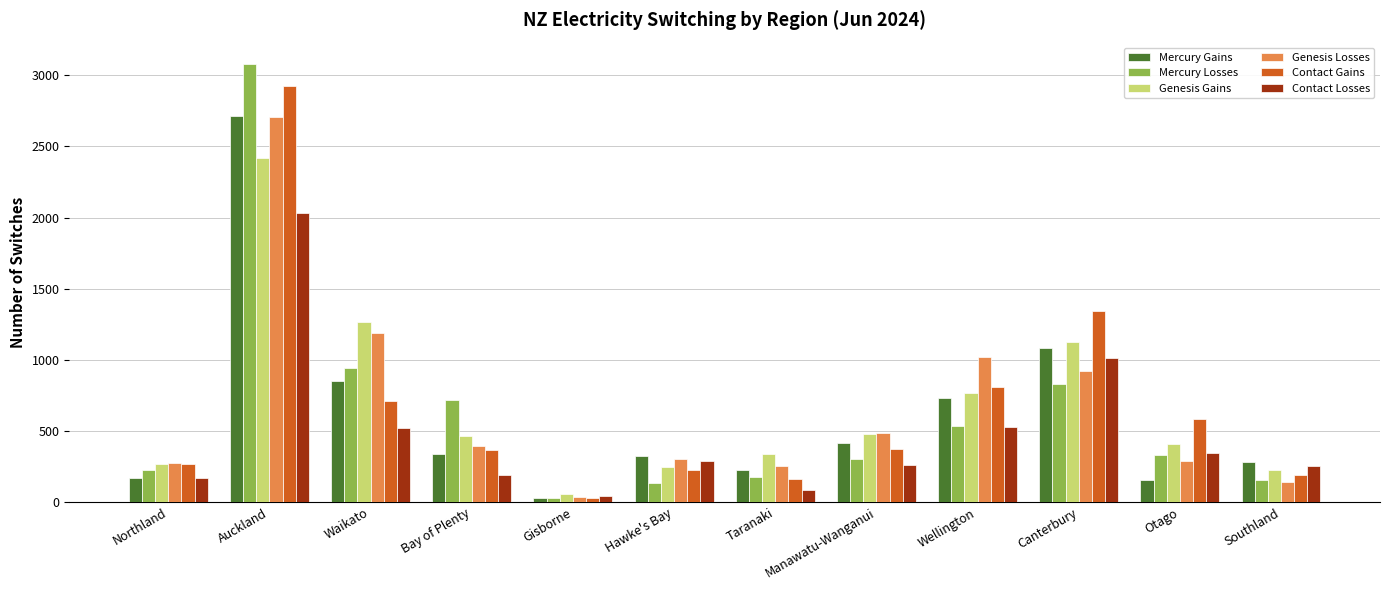

At which category is the sum across all series the highest?

Auckland